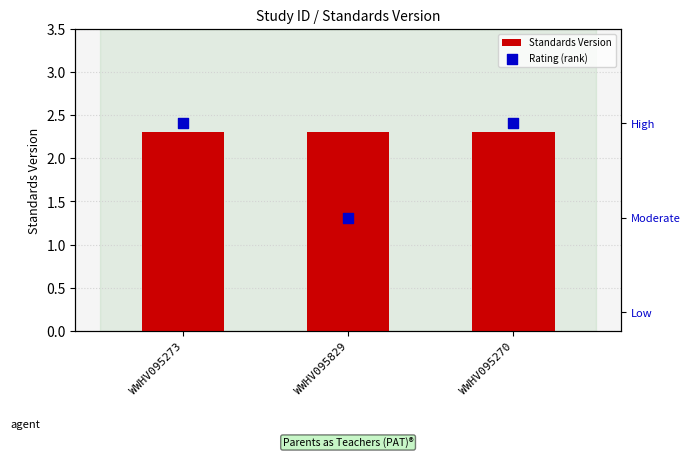

At how many categories does at least one series exceed 1?

3